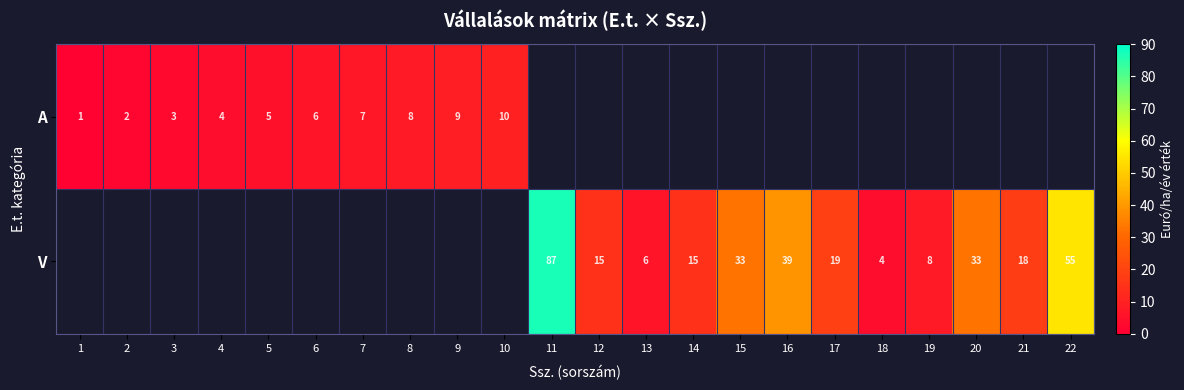

True or false: V has a value of 55 at 22.

True